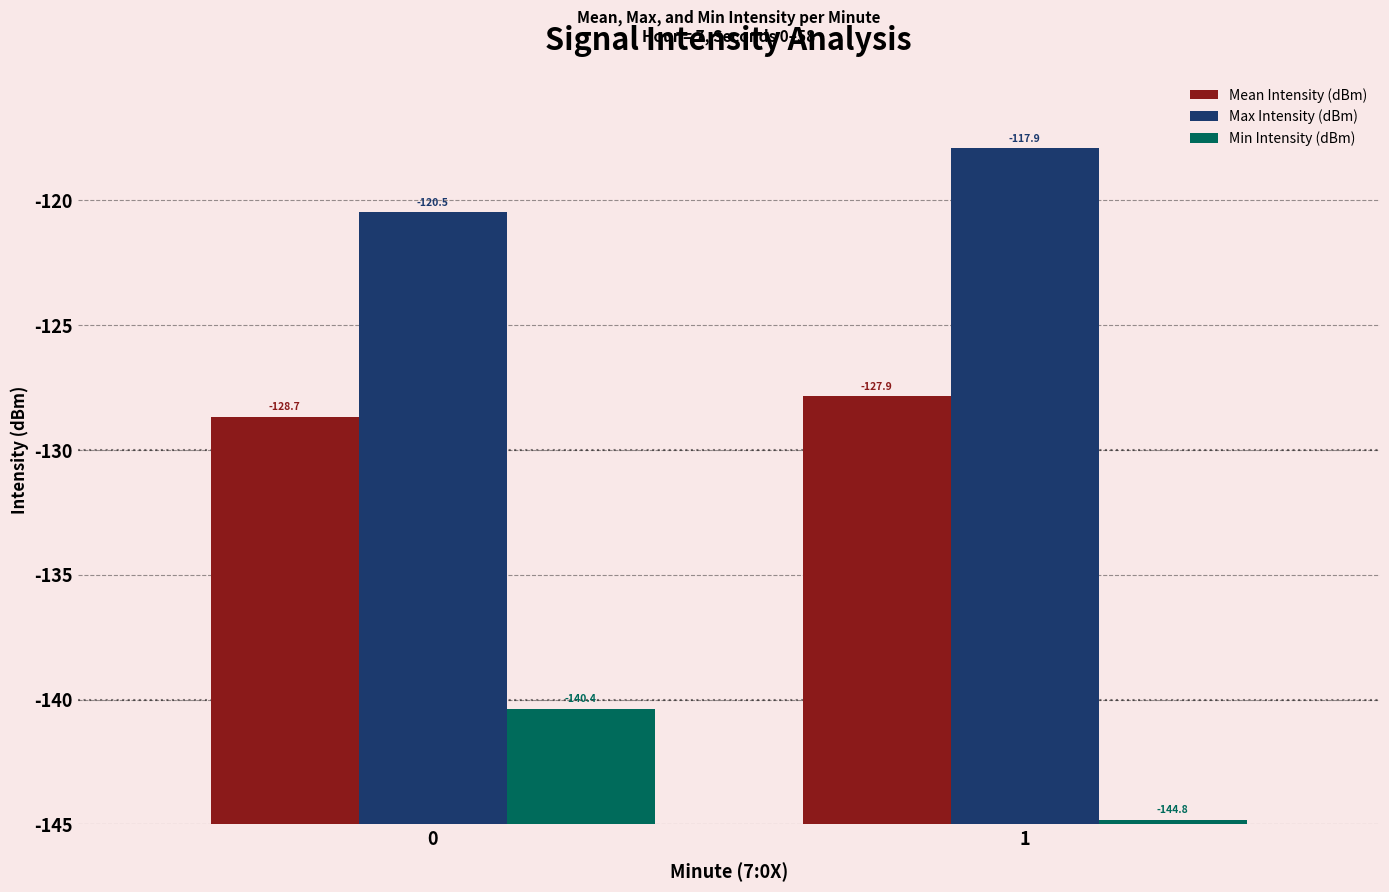

What are all the series names shown in the legend?

Mean Intensity (dBm), Max Intensity (dBm), Min Intensity (dBm)